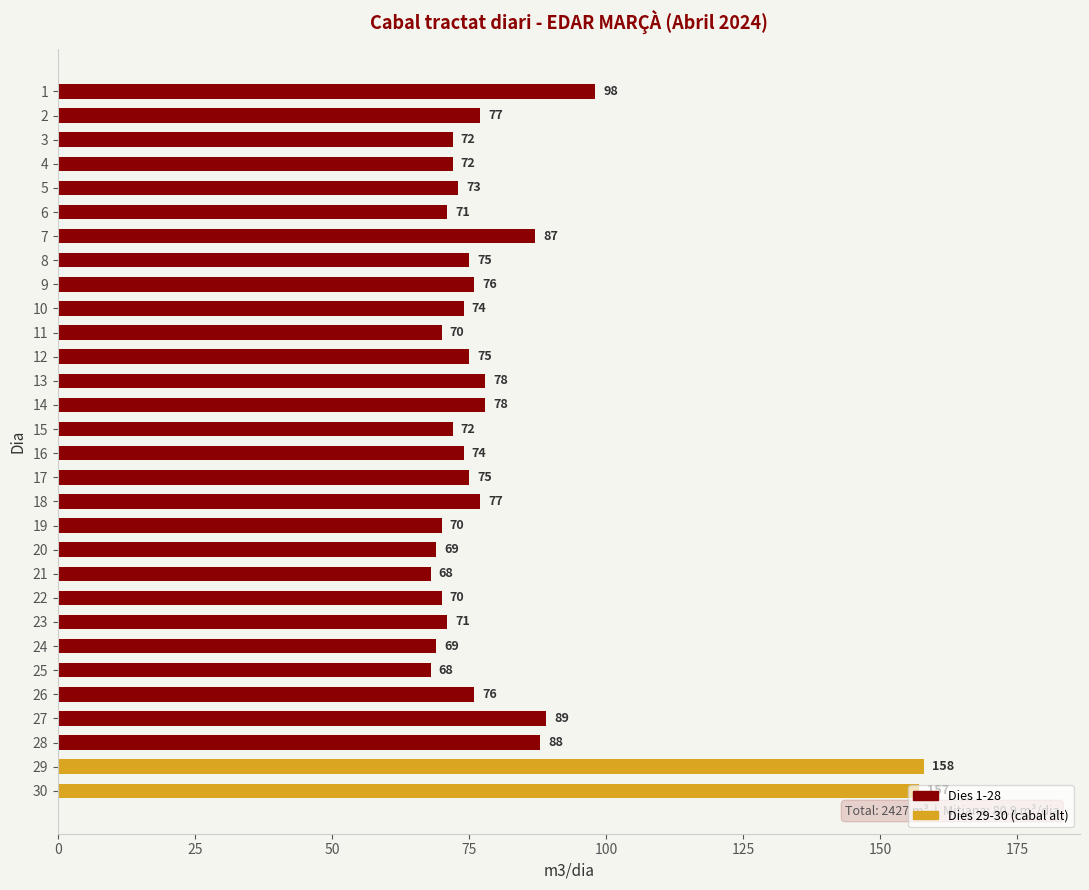

Approximately how many times larger is the value at 29 compared to 21?

2.3